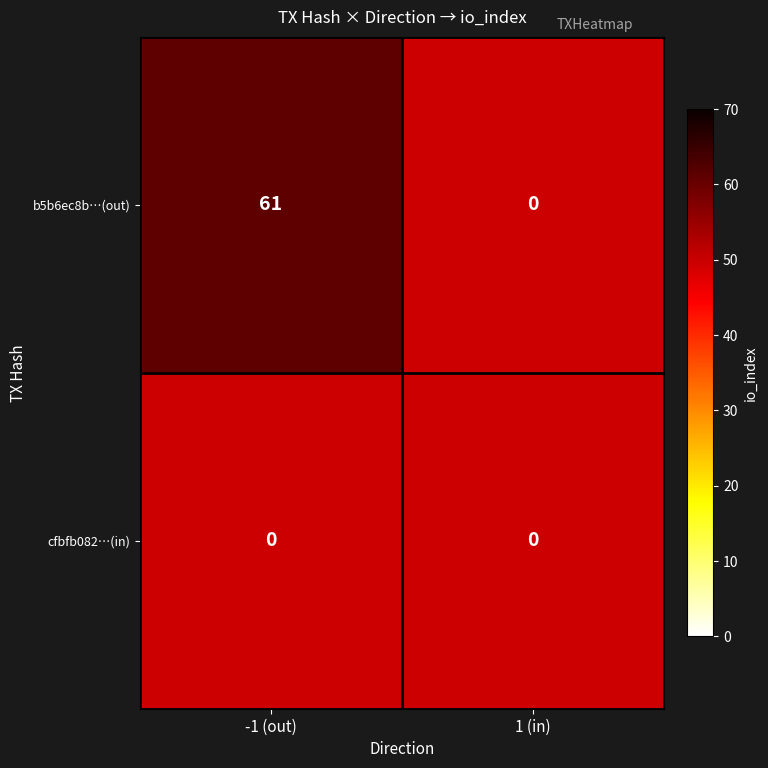

At which category is the sum across all series the highest?

-1